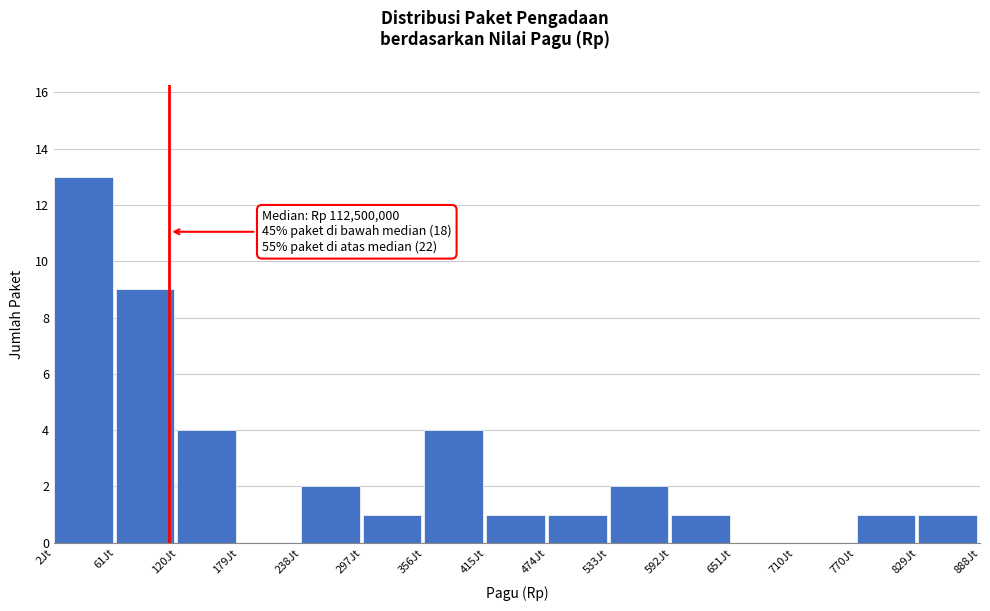

Reading left to right, what are all the values shown in this chart?

2Jt=13	61Jt=9	120Jt=4	179Jt=0	238Jt=2	297Jt=1	356Jt=4	415Jt=1	474Jt=1	533Jt=2	592Jt=1	651Jt=0	710Jt=0	770Jt=1	829Jt=1